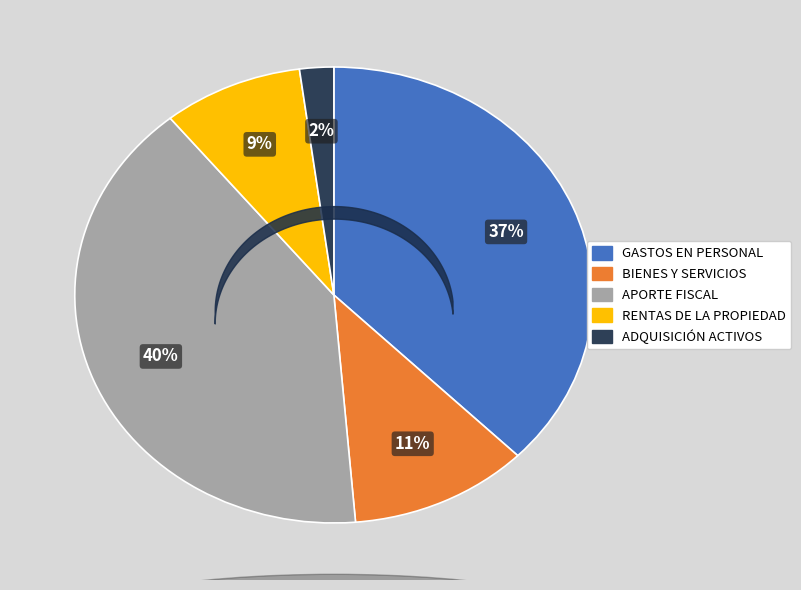

Which has a higher value, GASTOS EN PERSONAL or APORTE FISCAL?

APORTE FISCAL